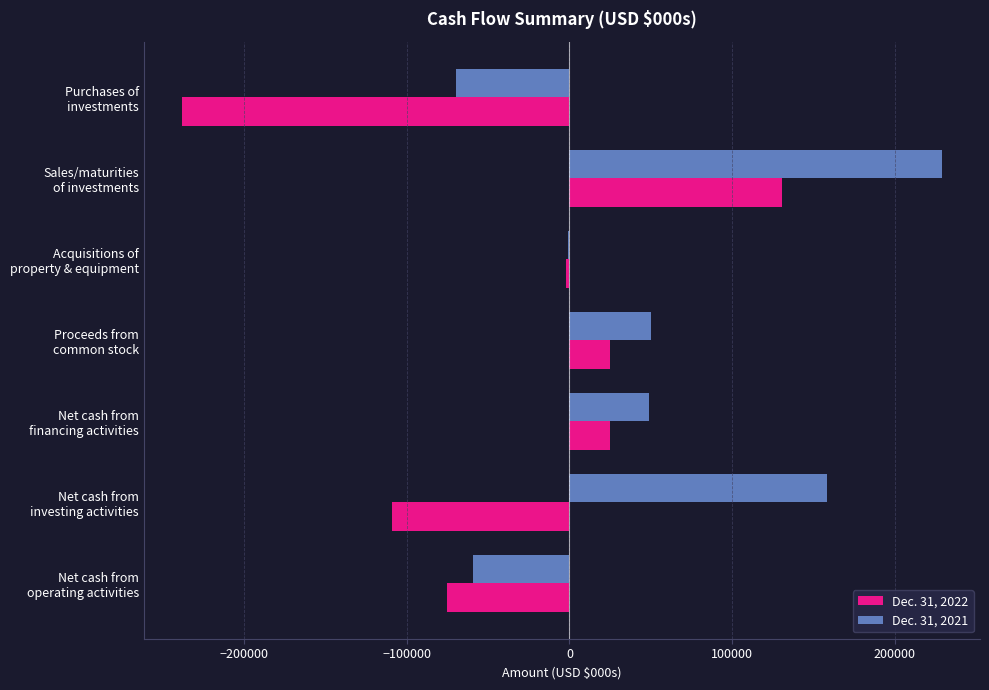

What is the greatest value displayed?

229000